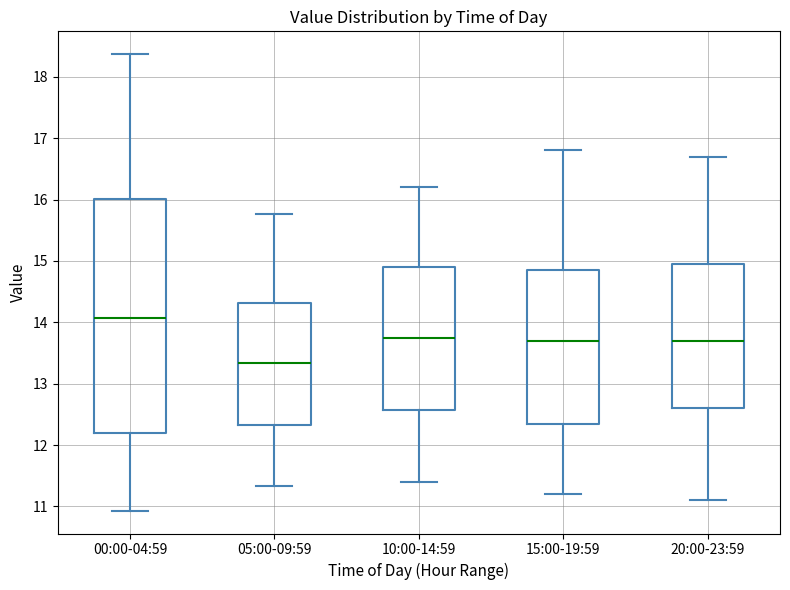

Reading left to right, transcribe this box plot: for each box, give where its median line is, the range the box spans, and where its two whiskers end, as read against the y-axis. The values are not printed on the chart, so give them approximately, as read against the axis.

00:00-04:59: median 14.1, box 12.2 to 16.0, whiskers 10.9 to 18.4
05:00-09:59: median 13.3, box 12.3 to 14.3, whiskers 11.3 to 15.8
10:00-14:59: median 13.8, box 12.6 to 14.9, whiskers 11.4 to 16.2
15:00-19:59: median 13.7, box 12.4 to 14.9, whiskers 11.2 to 16.8
20:00-23:59: median 13.7, box 12.6 to 15.0, whiskers 11.1 to 16.7